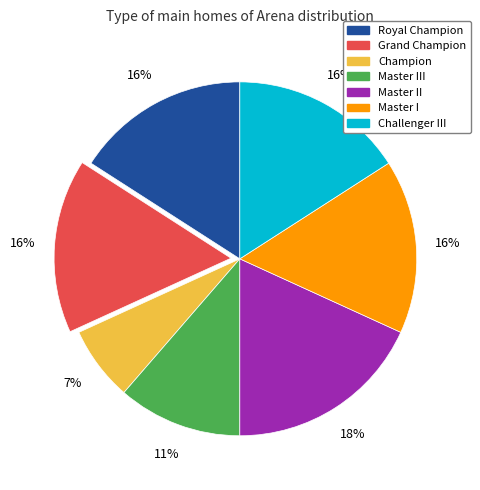

To the nearest percent, what is the difference between the largest and smallest slice percentages?

11%